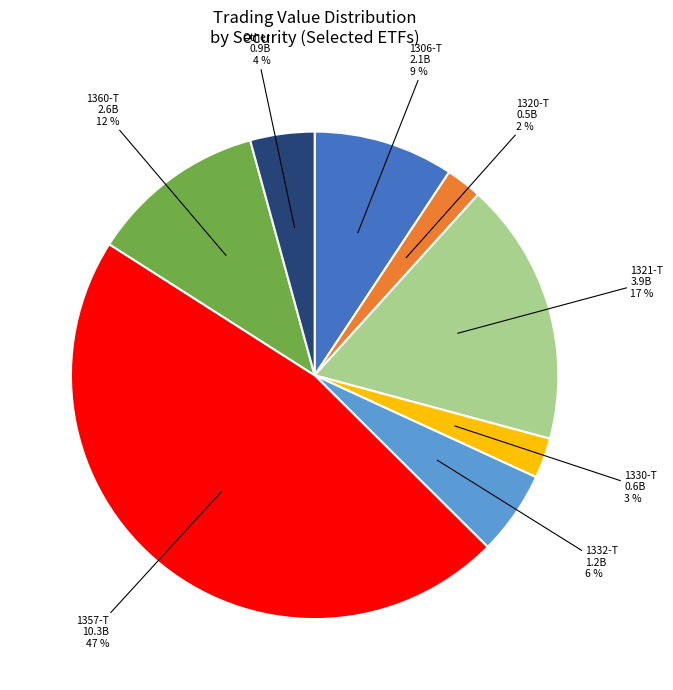

To the nearest percent, what portion does 1321-T represent?

17%